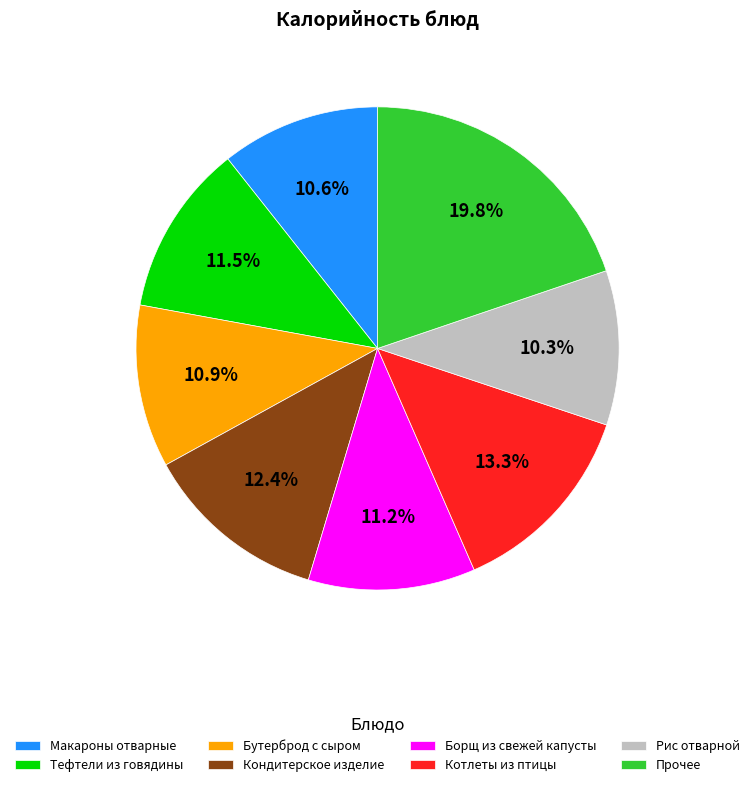

To the nearest percent, what is the difference between the Рис отварной and Бутерброд с сыром slice percentages?

1%